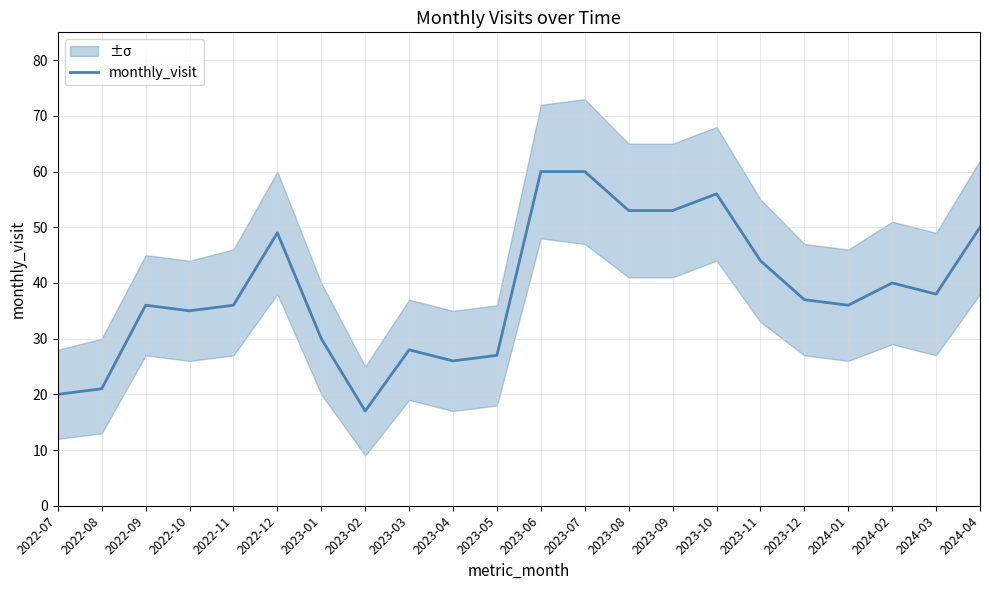

How many values exceed 37?

10